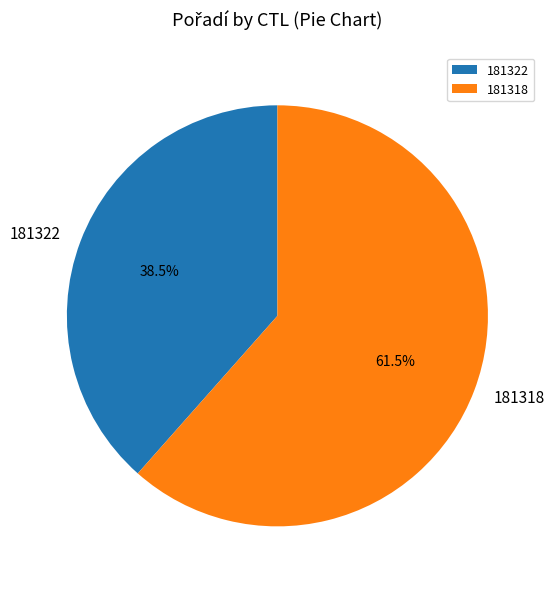

Count the number of slices in the pie.

2